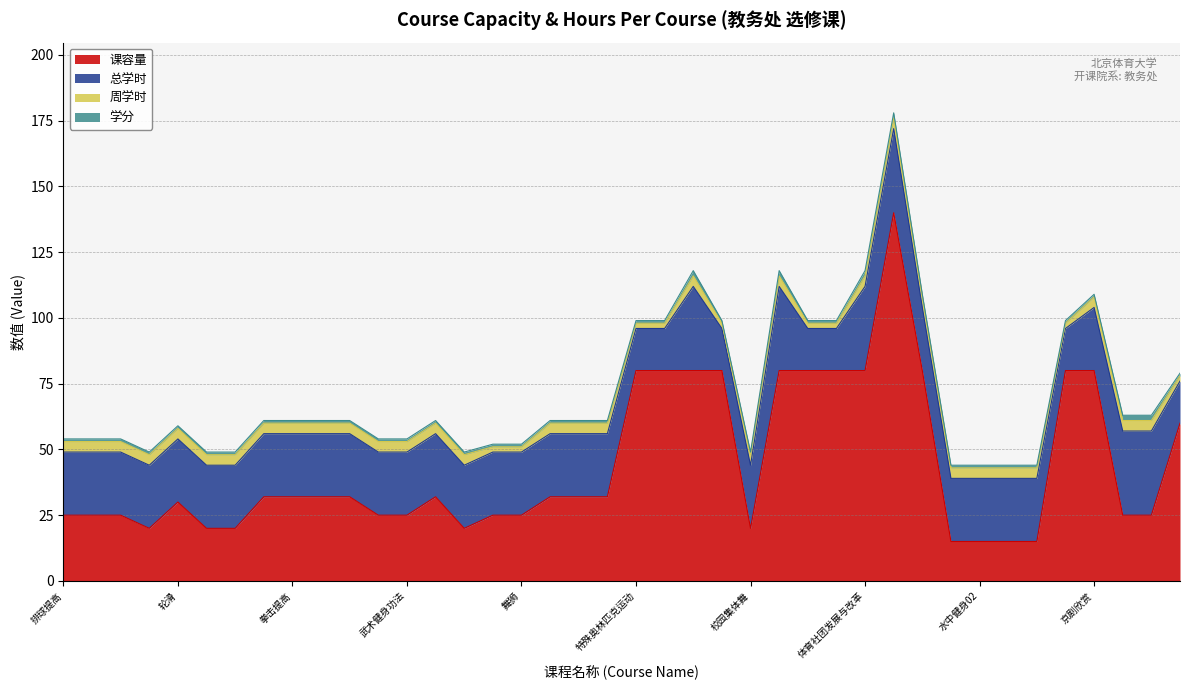

Where is the first local maximum for 学分?

22